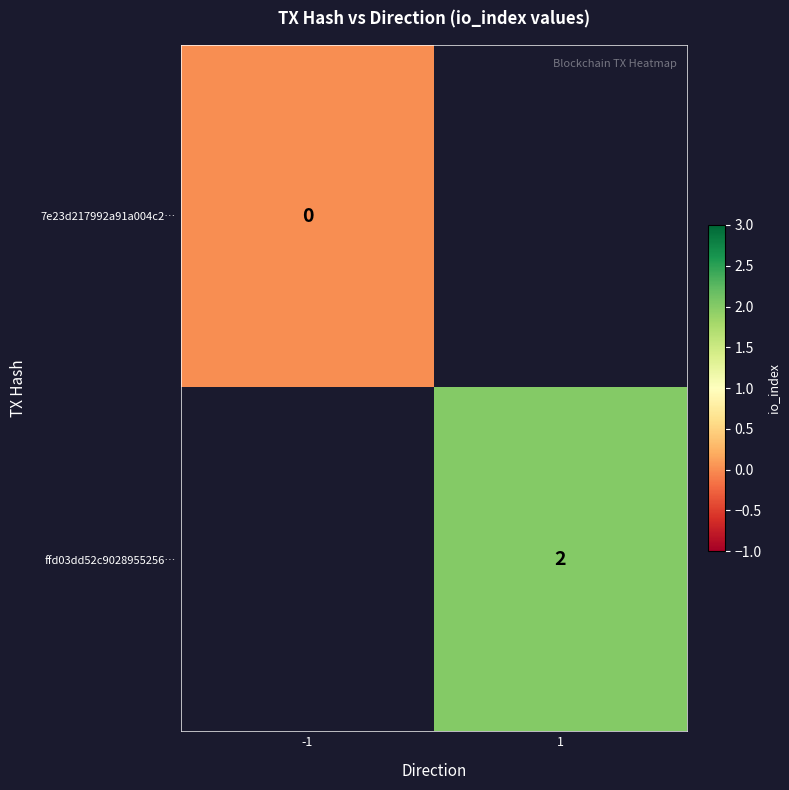

Is it true that ffd03dd52c9028955256… equals 0 at 1?

False